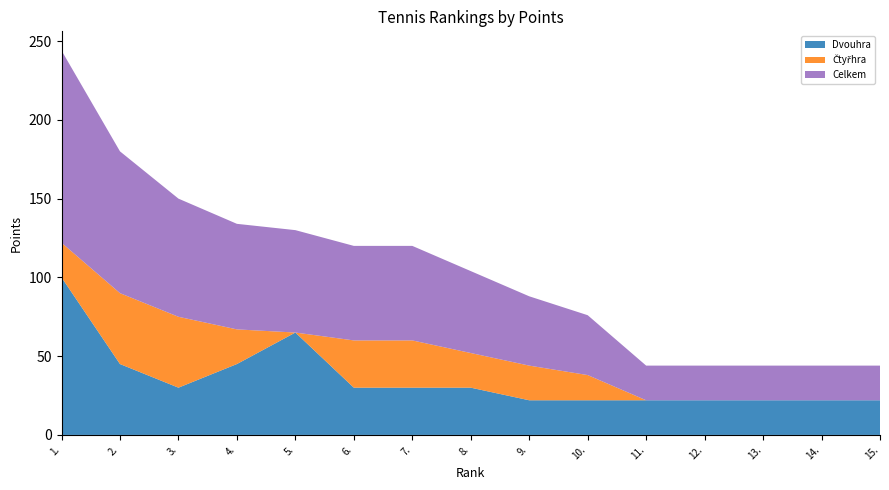

Reading left to right, extract all data points from this chart.

Dvouhra: 100	45	30	45	65	30	30	30	22	22	22	22	22	22	22
Čtyřhra: 22	45	45	22	0	30	30	22	22	16	0	0	0	0	0
Celkem: 122	90	75	67	65	60	60	52	44	38	22	22	22	22	22